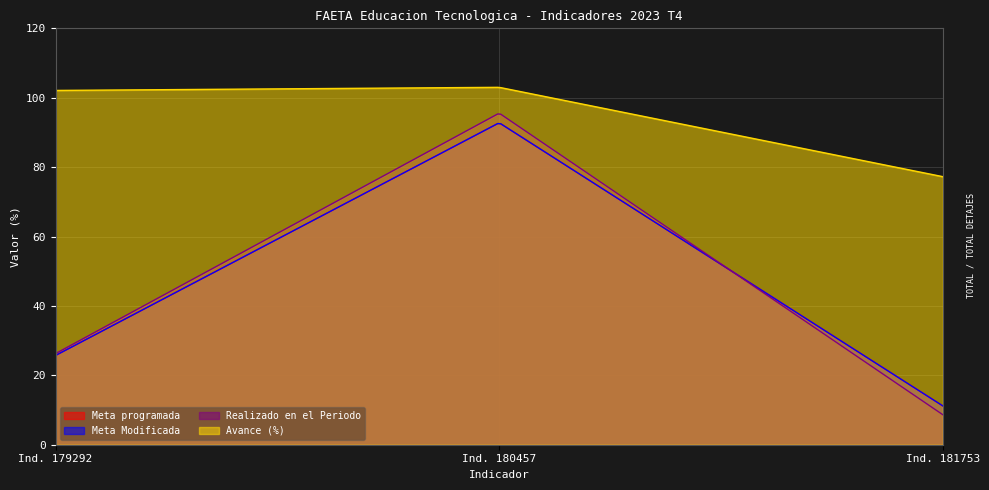

What is the difference between the maximum and minimum values in the Realizado en el Periodo series?

86.7